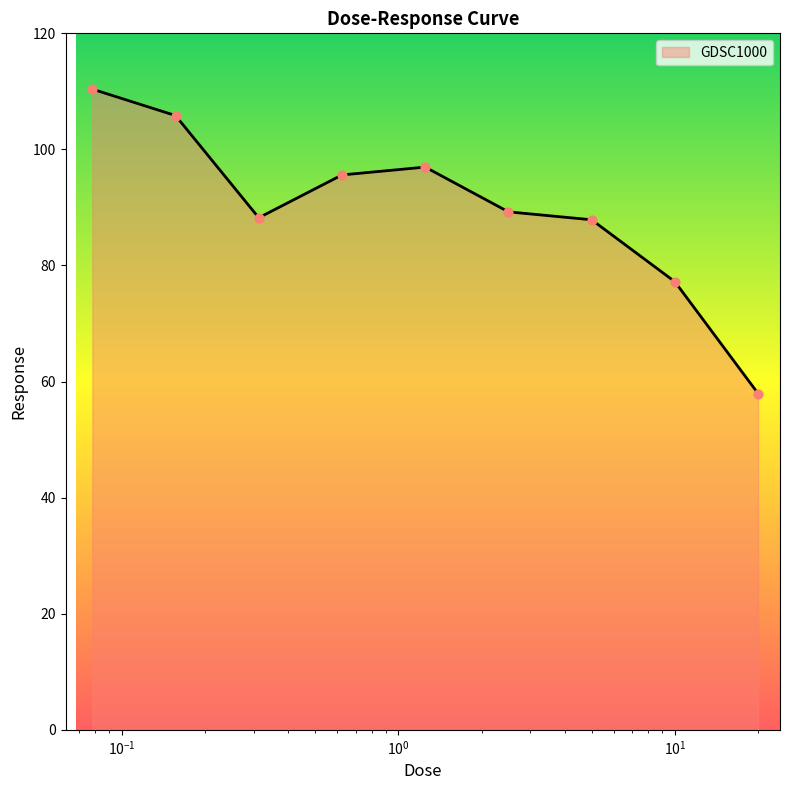

What is the maximum value shown in the chart?

110.4